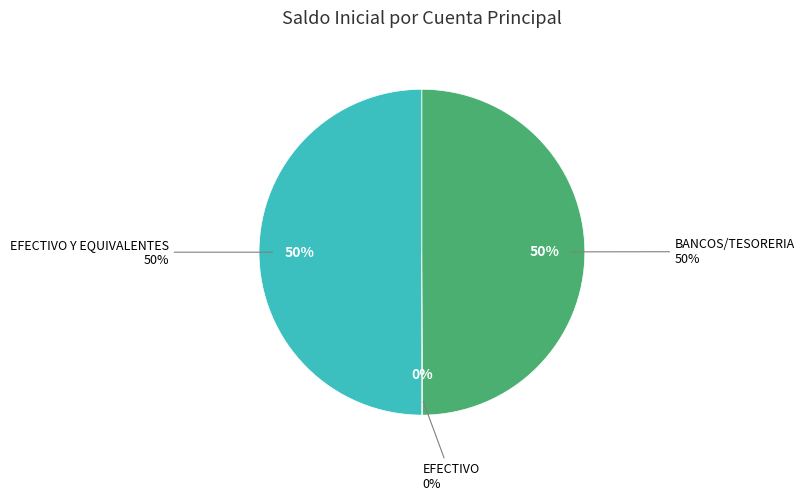

Which category has the biggest portion of the pie?

EFECTIVO Y EQUIVALENTES